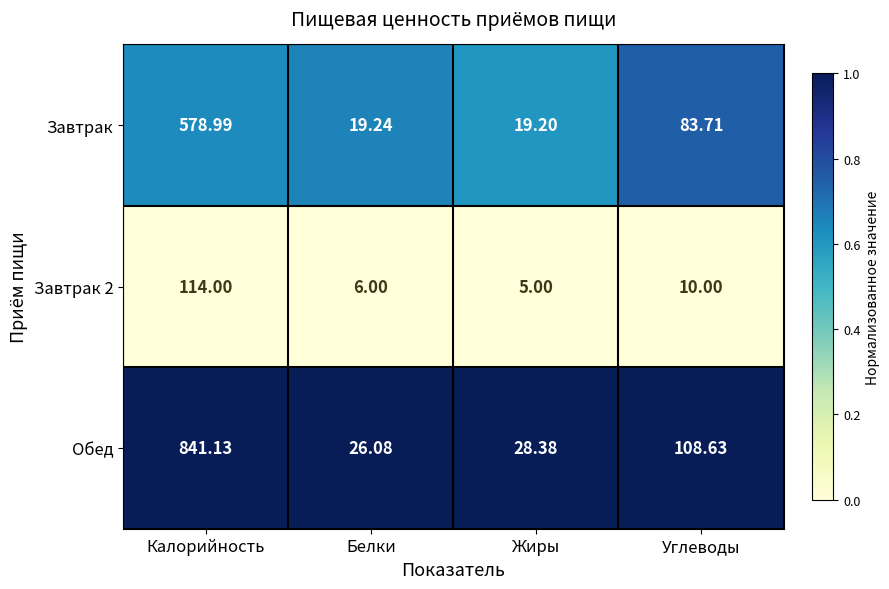

At which label does Обед first exceed 108?

Калорийность